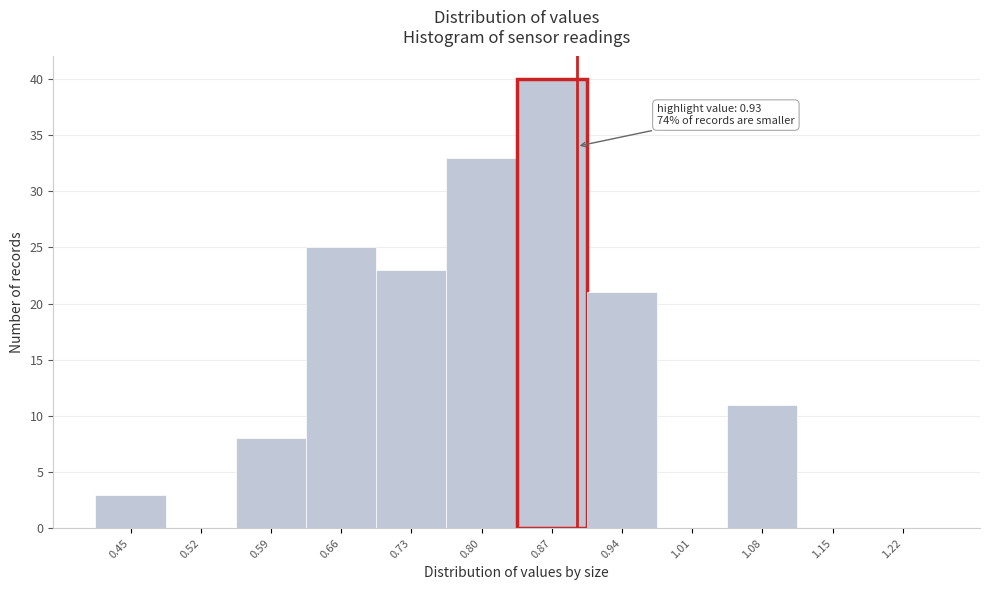

Reading left to right, list all the values displayed in this chart.

0.45=3	0.52=0	0.59=8	0.66=25	0.73=23	0.80=33	0.87=40	0.94=21	1.01=0	1.08=11	1.15=0	1.22=0